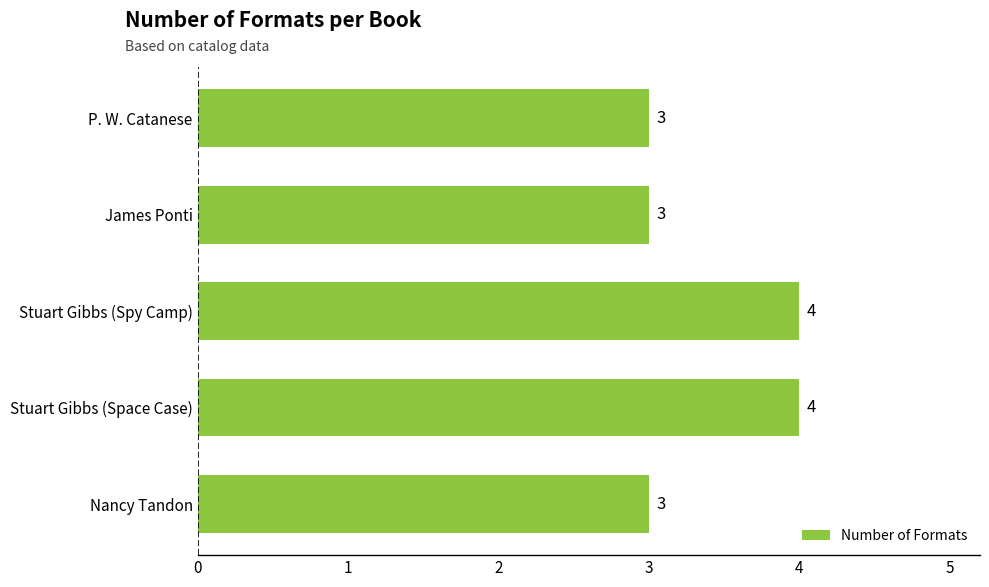

Is it true that the value at P. W. Catanese is 3?

True